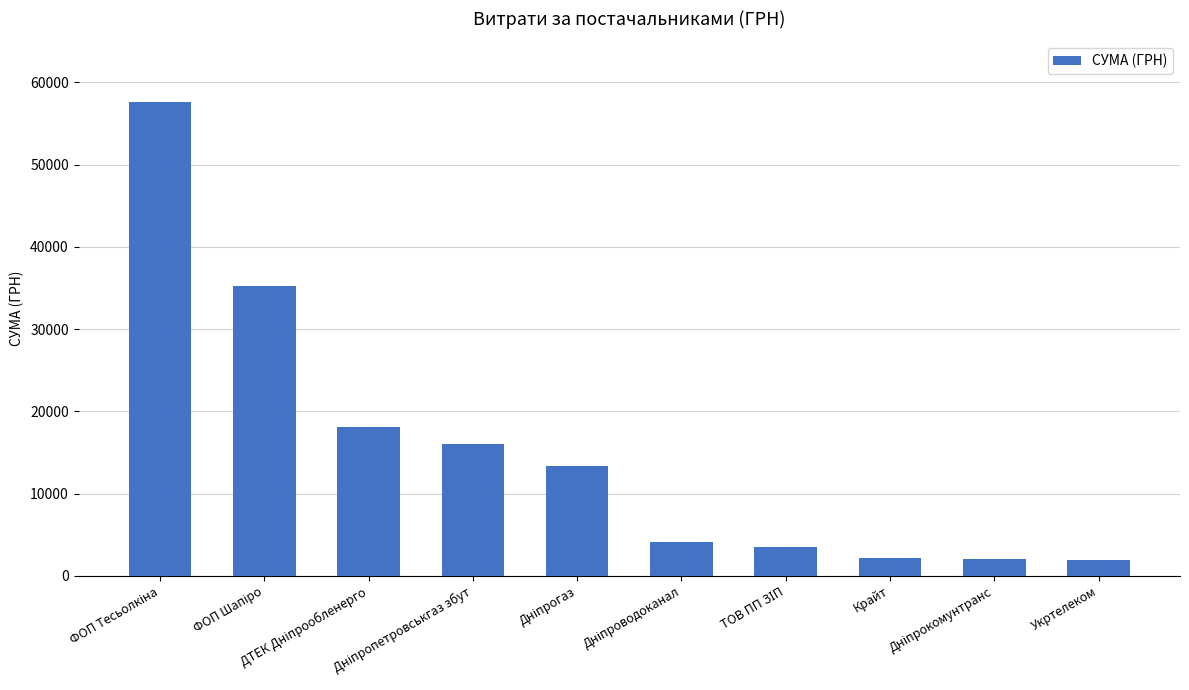

What is the smallest value displayed?

1946.9